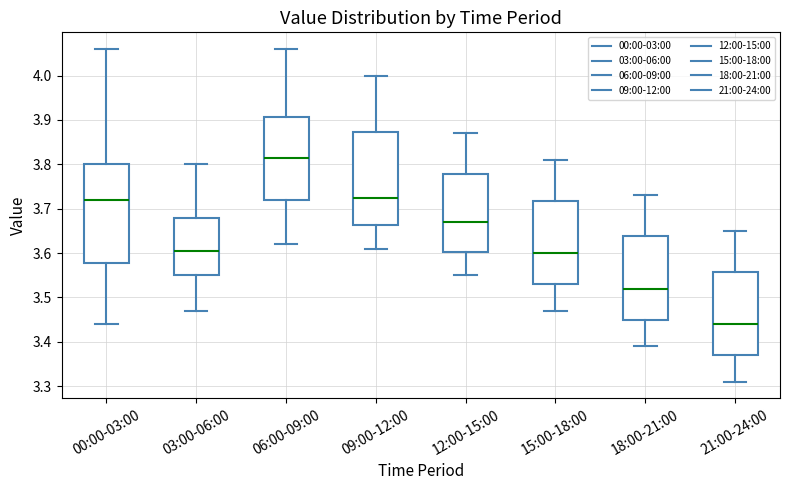

Reading left to right, read every box against the y-axis: the position of its median line, the range the box covers, and the ends of its whiskers. The values are not printed on the chart, so give them approximately, as read against the axis.

00:00-03:00: median 3.72, box 3.58 to 3.80, whiskers 3.44 to 4.06
03:00-06:00: median 3.61, box 3.55 to 3.68, whiskers 3.47 to 3.80
06:00-09:00: median 3.82, box 3.72 to 3.91, whiskers 3.62 to 4.06
09:00-12:00: median 3.73, box 3.66 to 3.87, whiskers 3.61 to 4.00
12:00-15:00: median 3.67, box 3.60 to 3.78, whiskers 3.55 to 3.87
15:00-18:00: median 3.60, box 3.53 to 3.72, whiskers 3.47 to 3.81
18:00-21:00: median 3.52, box 3.45 to 3.64, whiskers 3.39 to 3.73
21:00-24:00: median 3.44, box 3.37 to 3.56, whiskers 3.31 to 3.65